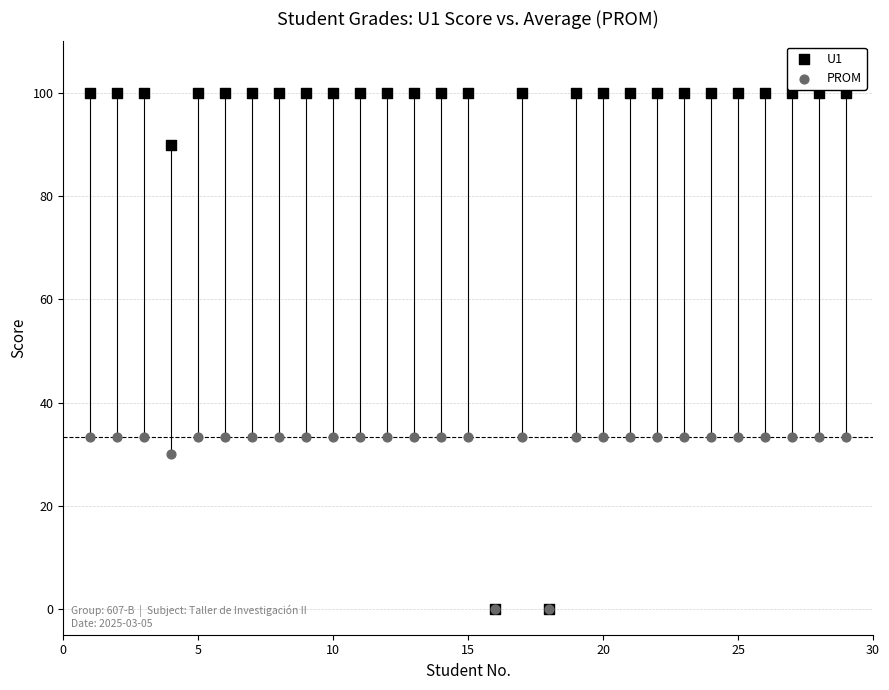

In the PROM series, what Y value is closest to 16?

30.0